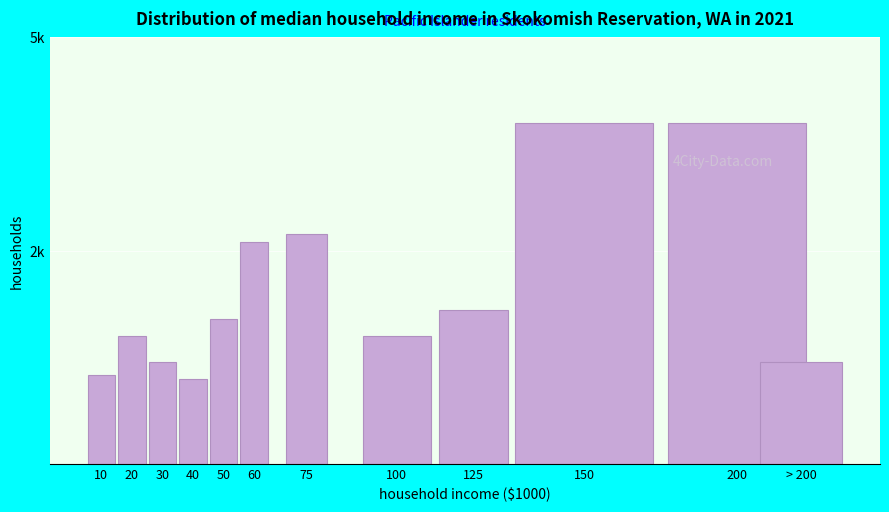

Does the chart contain any negative values?

No